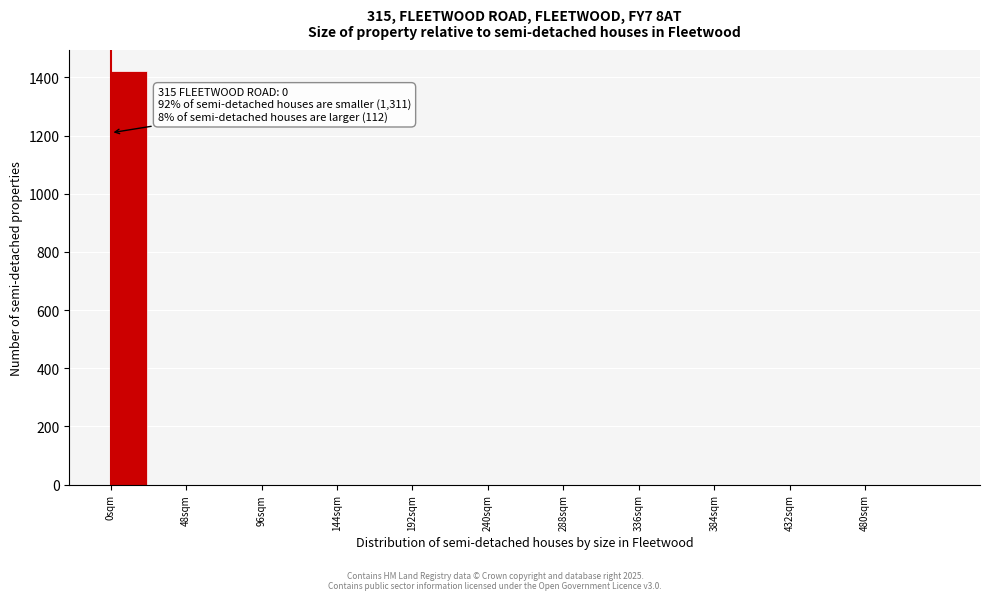

Which range on the x-axis has the tallest bar?

0 to 24